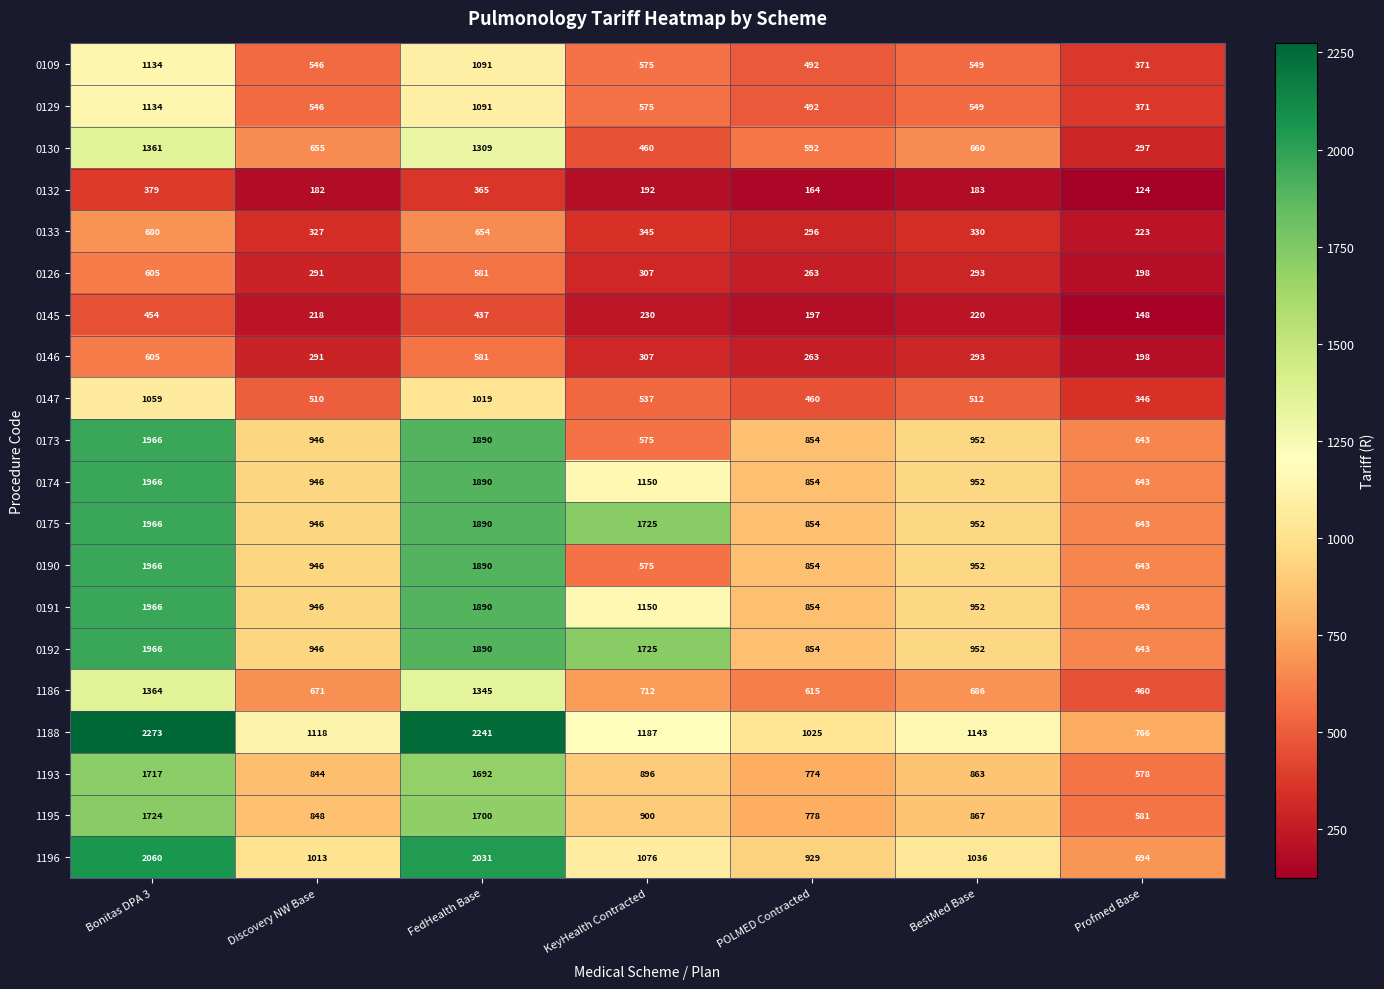

What is the difference between the maximum and minimum values in the 1193 series?

1139